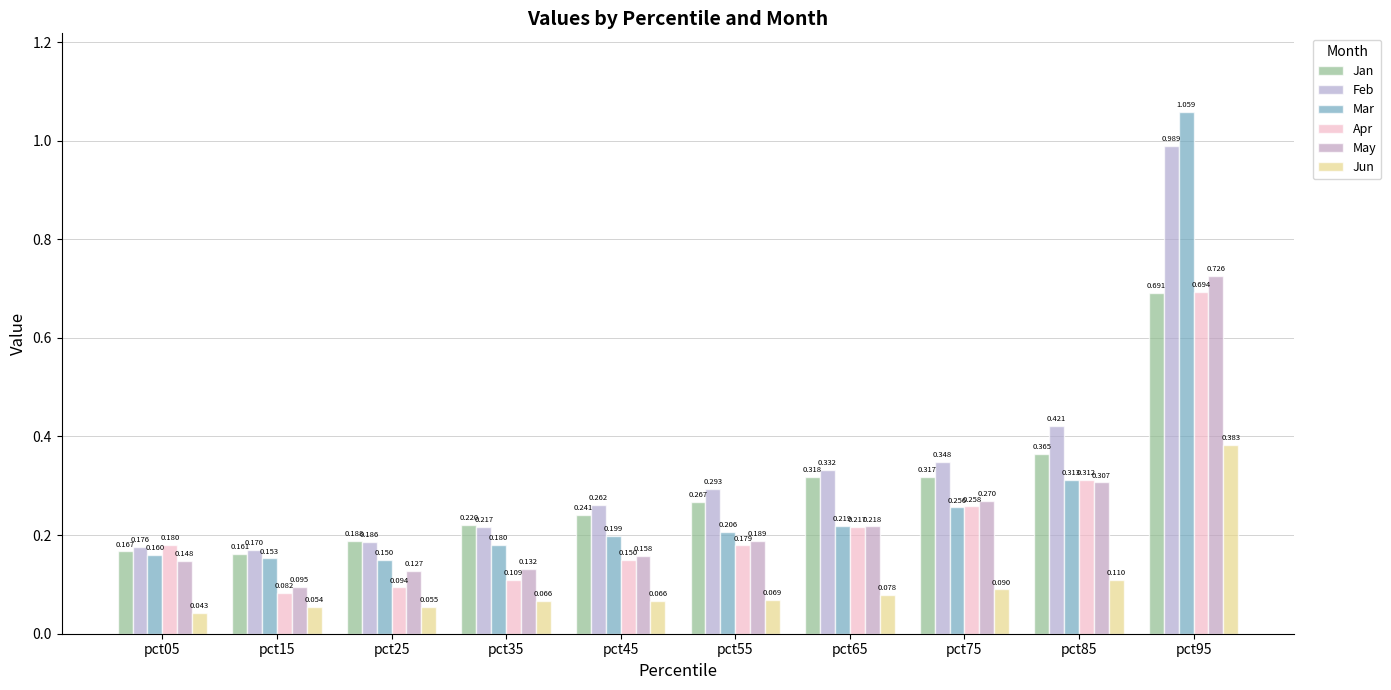

The Jun series shows 0.1 at pct35. True or false?

False